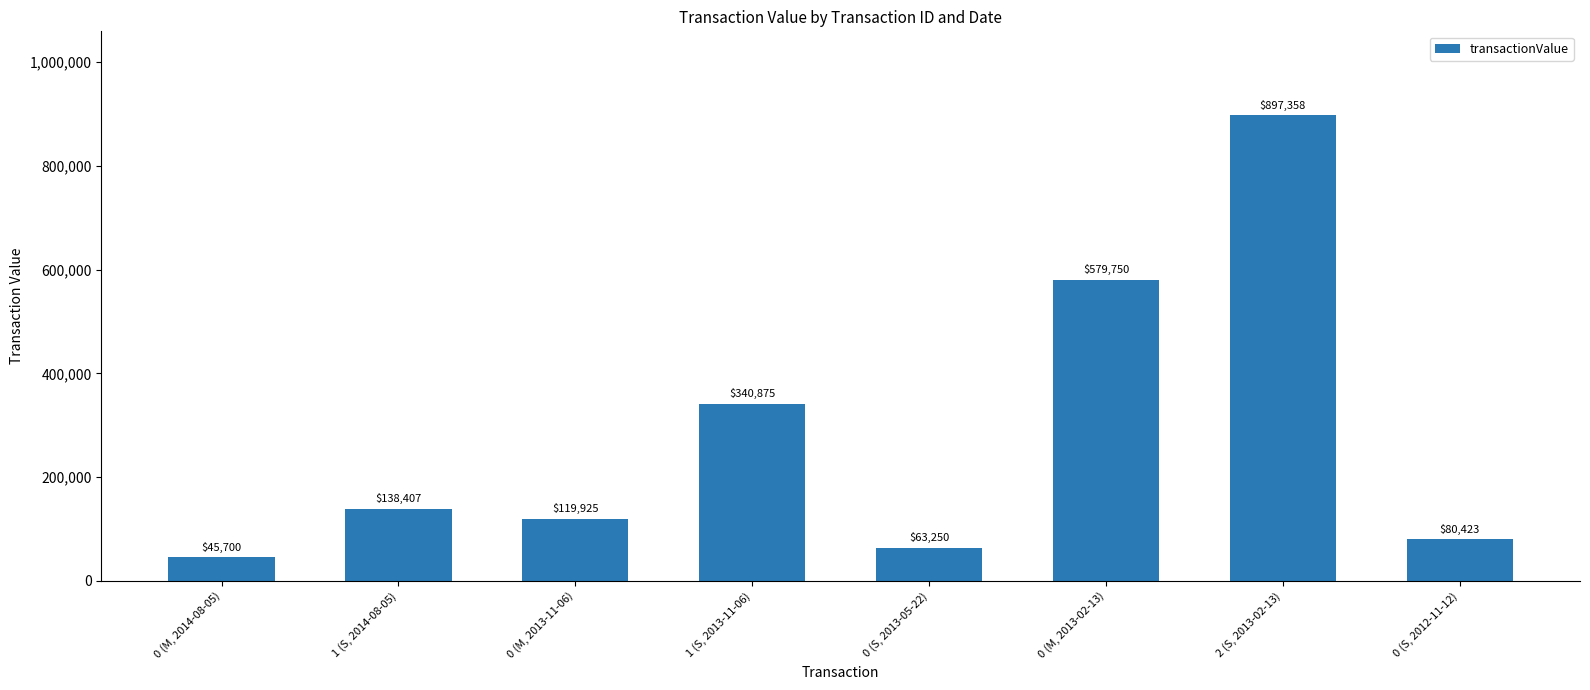

List the labels in order of value, largest first.

2 (S, 2013-02-13), 0 (M, 2013-02-13), 1 (S, 2013-11-06), 1 (S, 2014-08-05), 0 (M, 2013-11-06), 0 (S, 2012-11-12), 0 (S, 2013-05-22), 0 (M, 2014-08-05)